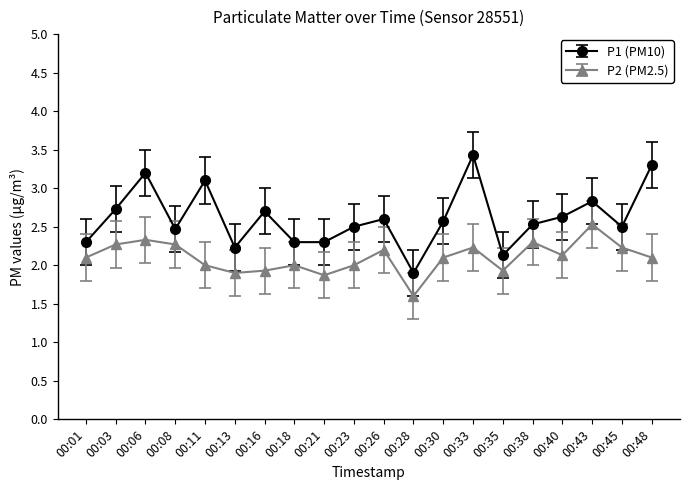

The value of P2 (PM2.5) at 00:16 is 1.9. True or false?

True